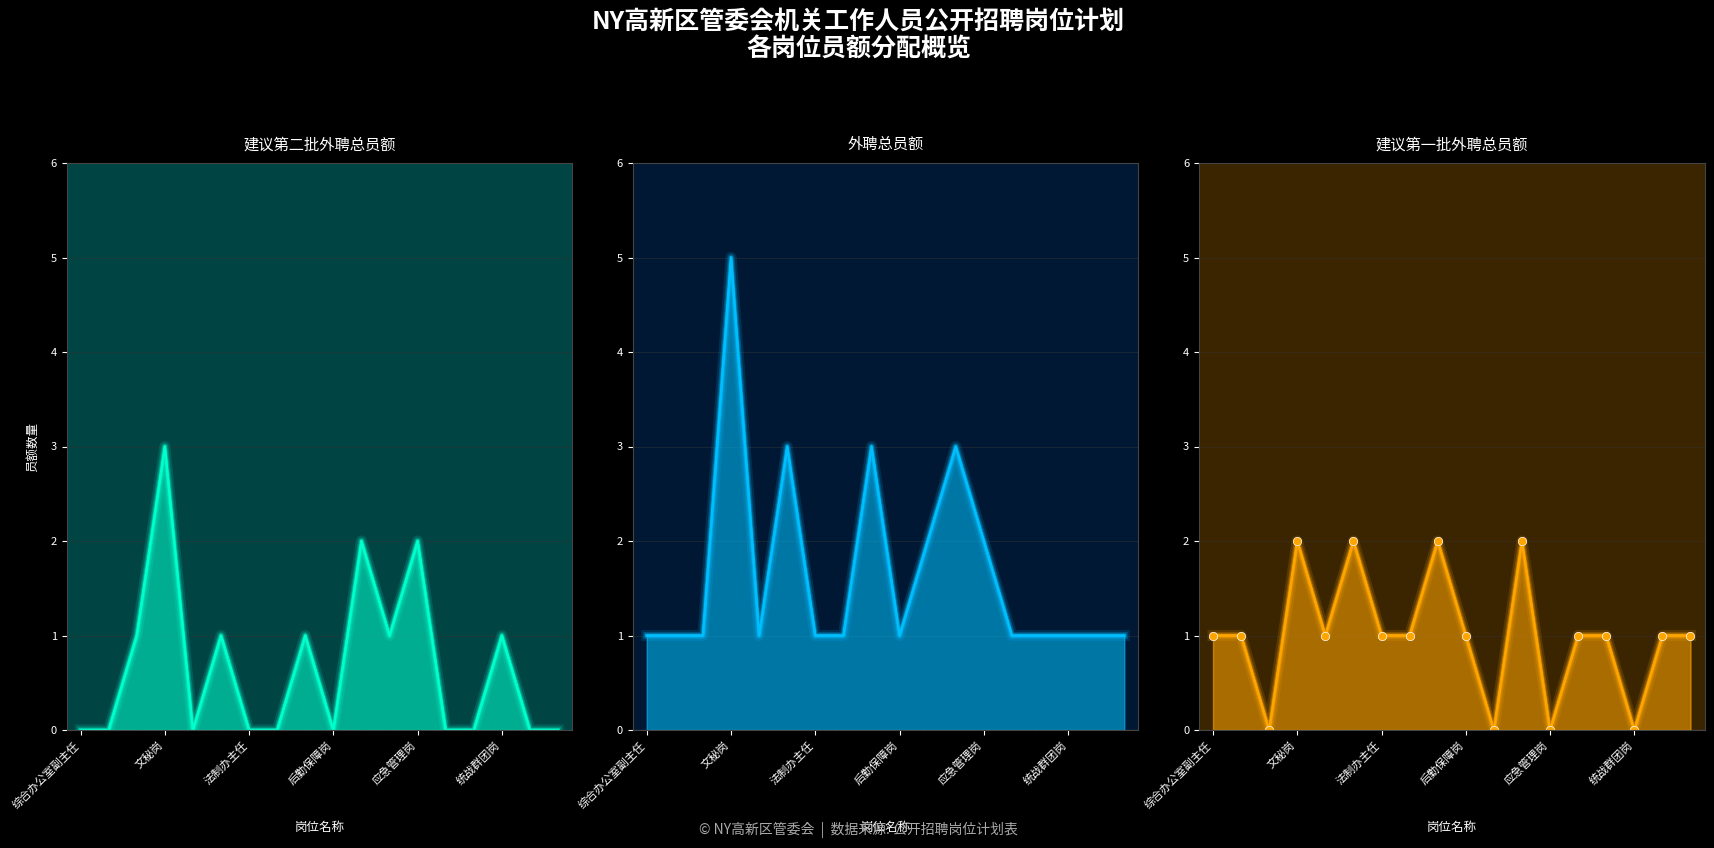

What is the average value of the 建议第二批外聘总员额 series?

1